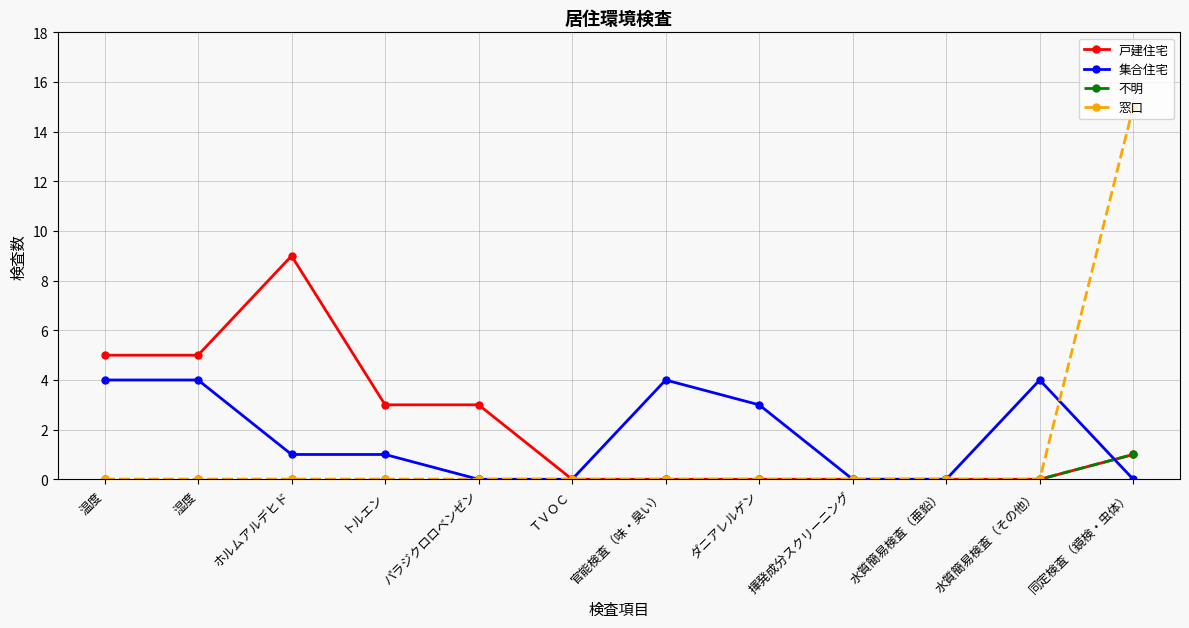

The 窓口 series shows 0 at ＴＶＯＣ. True or false?

True